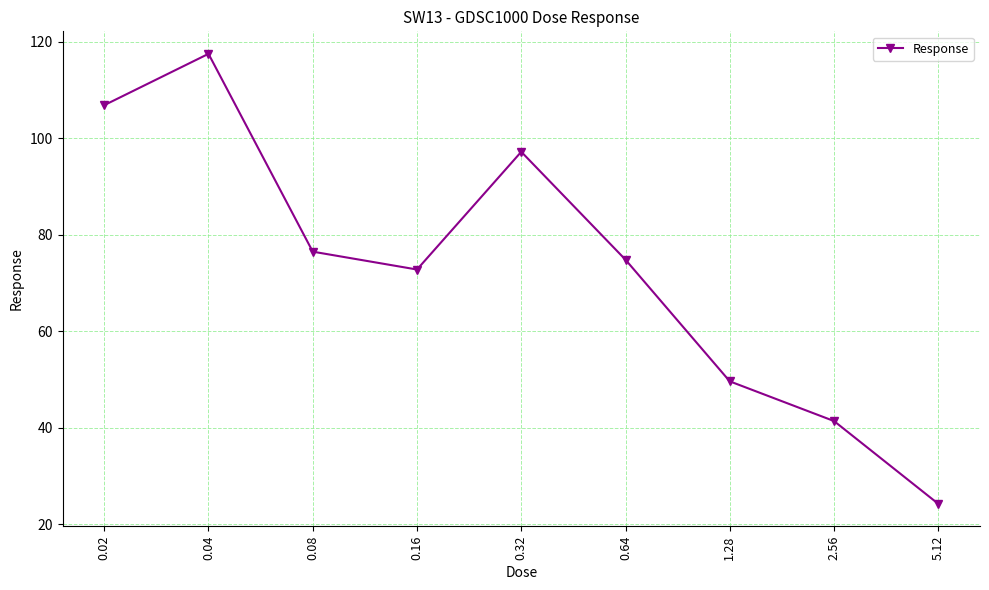

How many lines are shown in the chart?

1